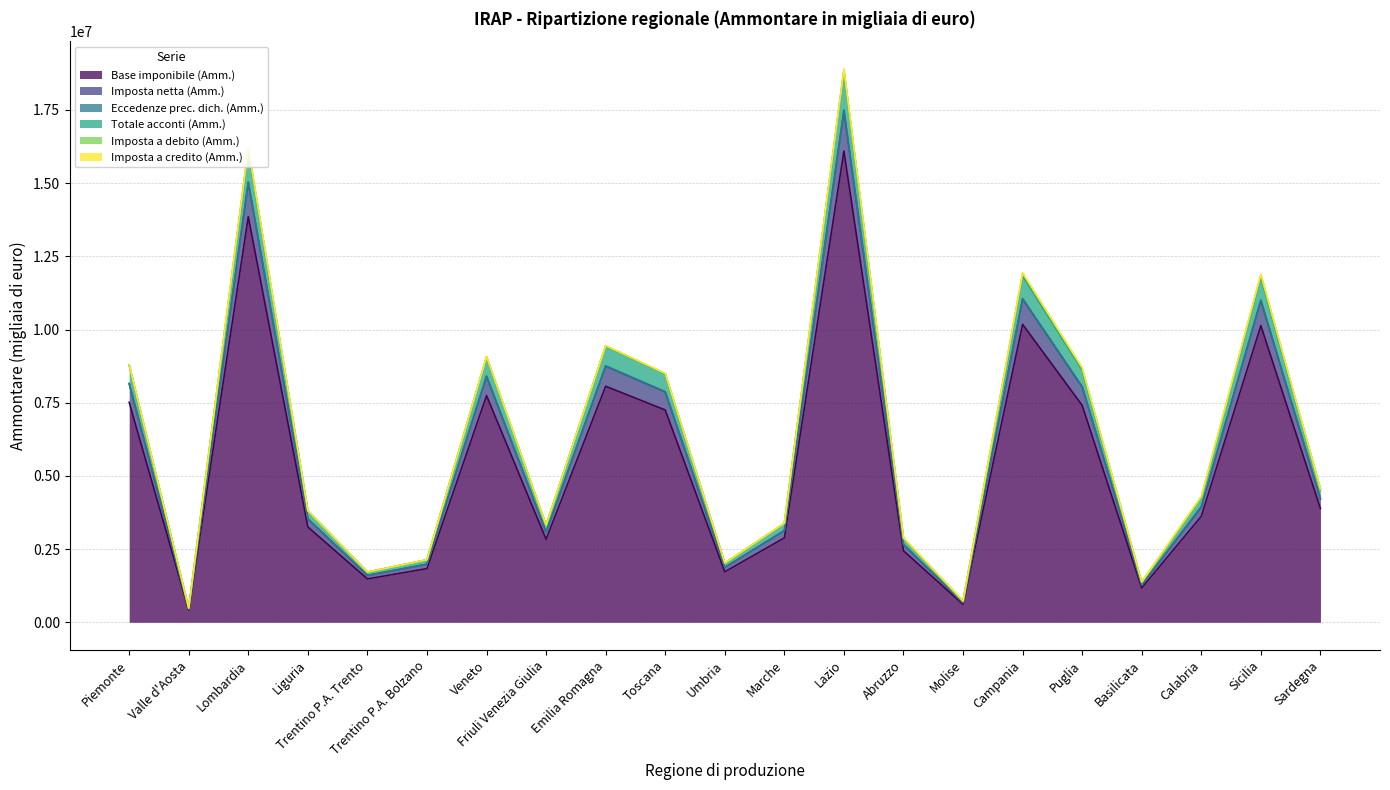

Which label corresponds to the largest value in the chart?

Lazio